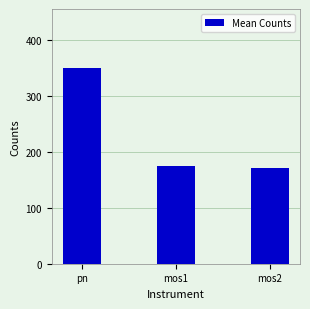

What is the maximum value shown in the chart?

350.2